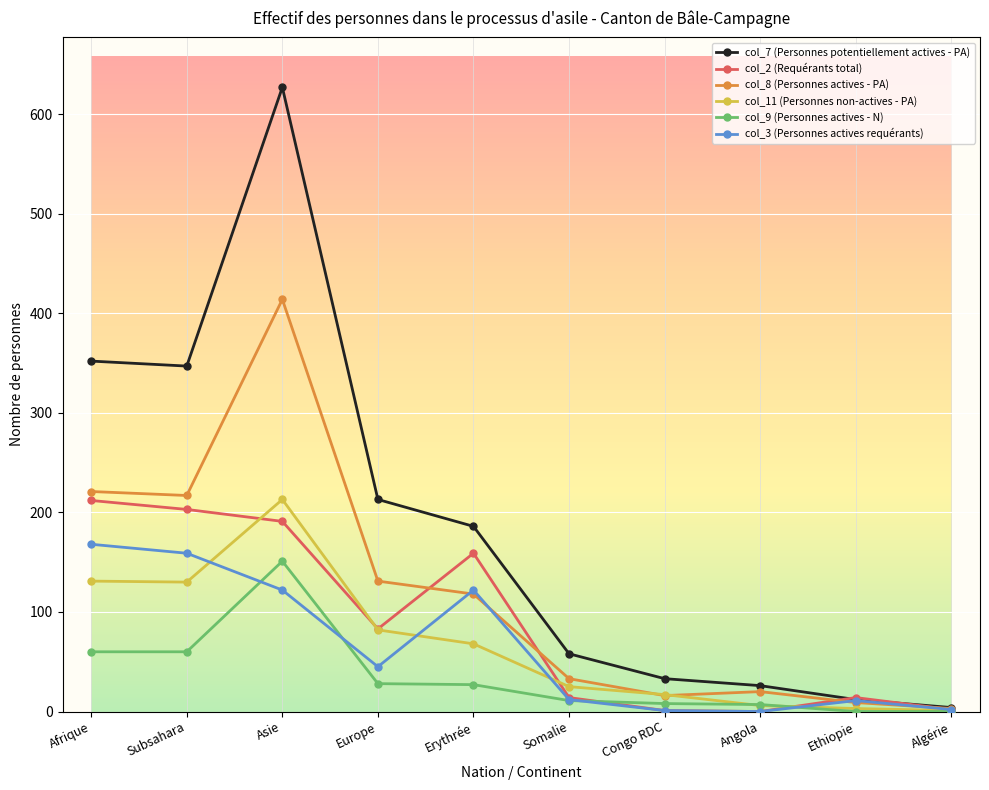

What is the sum of the col_11 (Personnes non-actives - PA) values at Asie and Somalie?

238